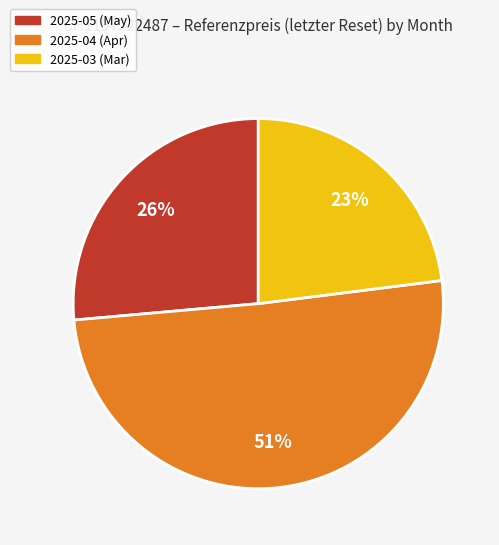

Count the number of slices in the pie.

3